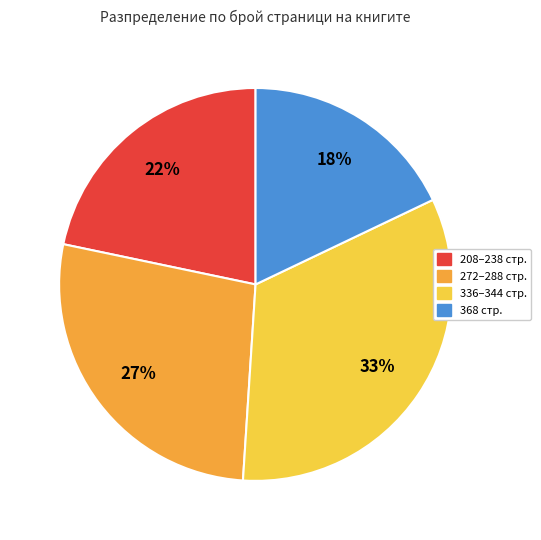

To the nearest percent, what is the difference between the largest and smallest slice percentages?

15%